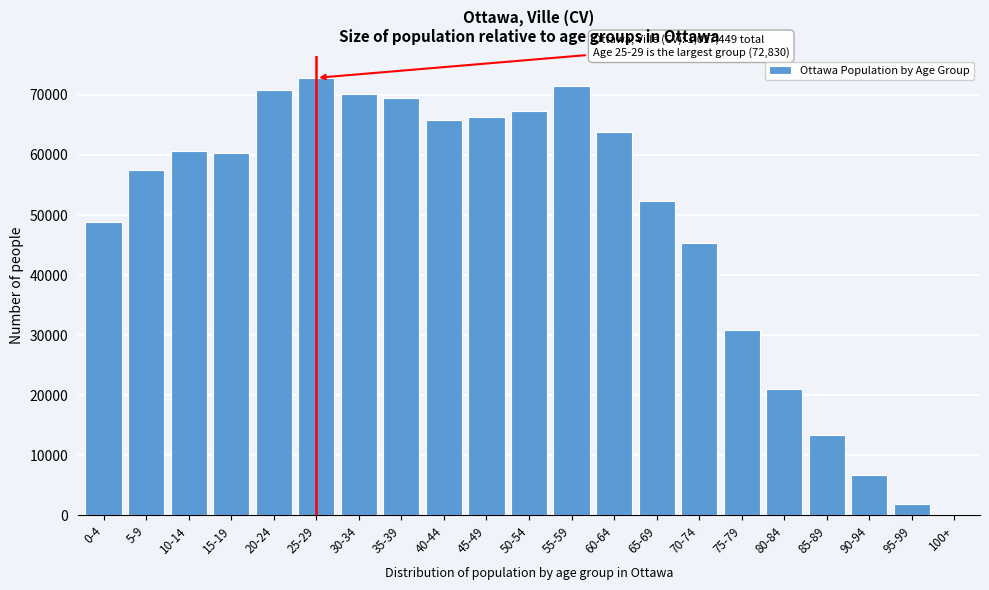

Reading left to right, list all the values displayed in this chart.

48790	57410	60720	60385	70785	72830	70190	69520	65890	66240	67265	71465	63795	52355	45375	30940	21080	13385	6775	1960	275